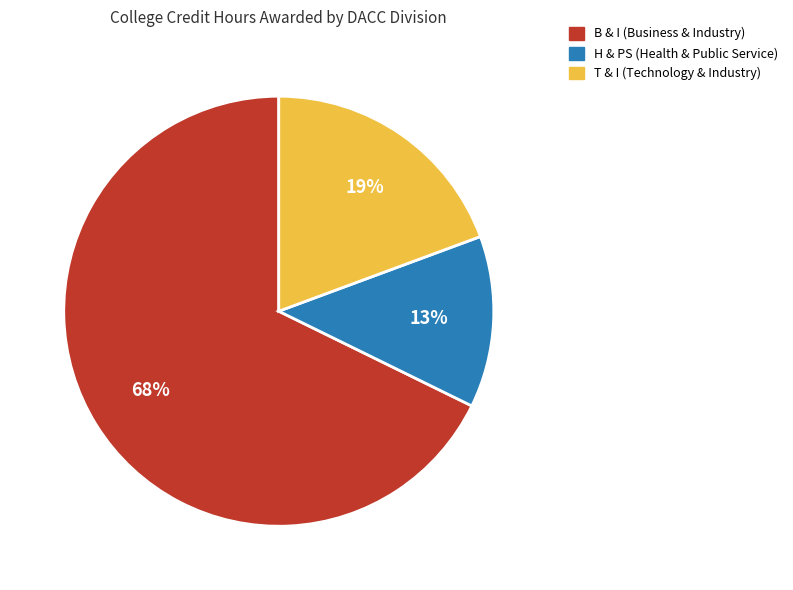

Combined, do B & I (Business & Industry) and T & I (Technology & Industry) account for over 50%?

Yes